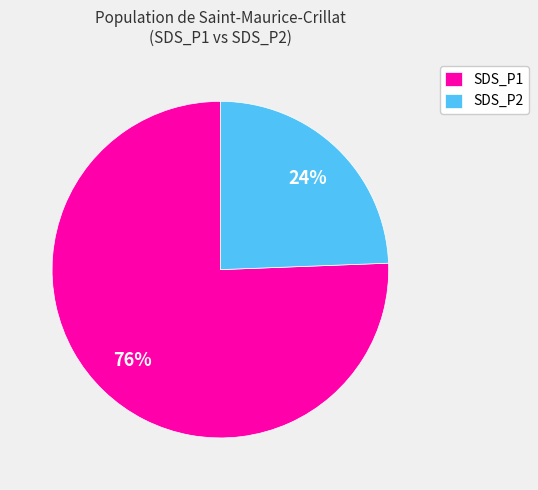

Rank the categories by value from highest to lowest.

SDS_P1, SDS_P2